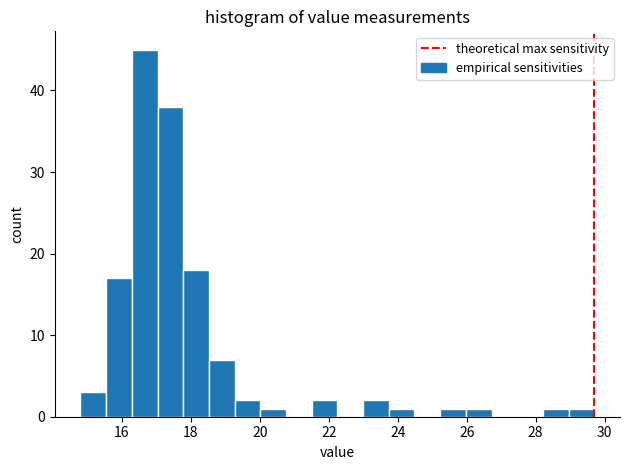

Around what value on the x-axis is the tallest bar? Give the approximate position of its centre, as read against the axis.

16.6